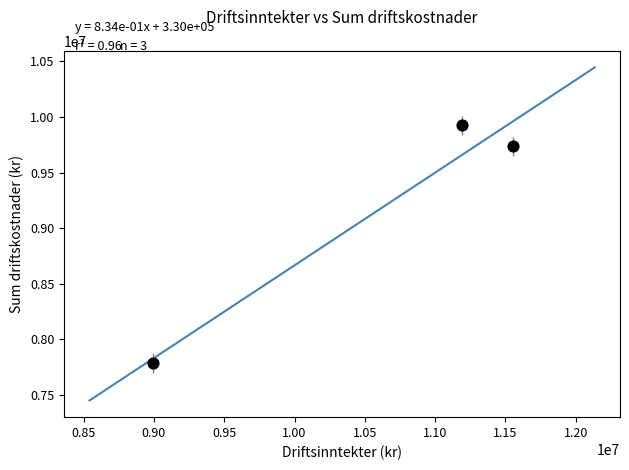

What Y value in the scatter plot is closest to 8857259?

9737827.5